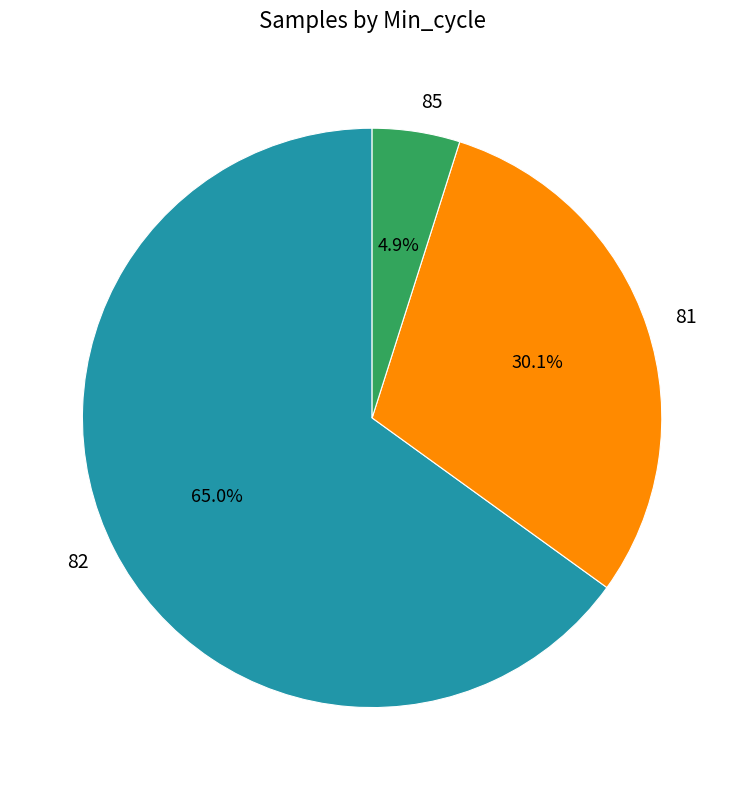

To the nearest percent, what percentage of the pie is 82?

65%